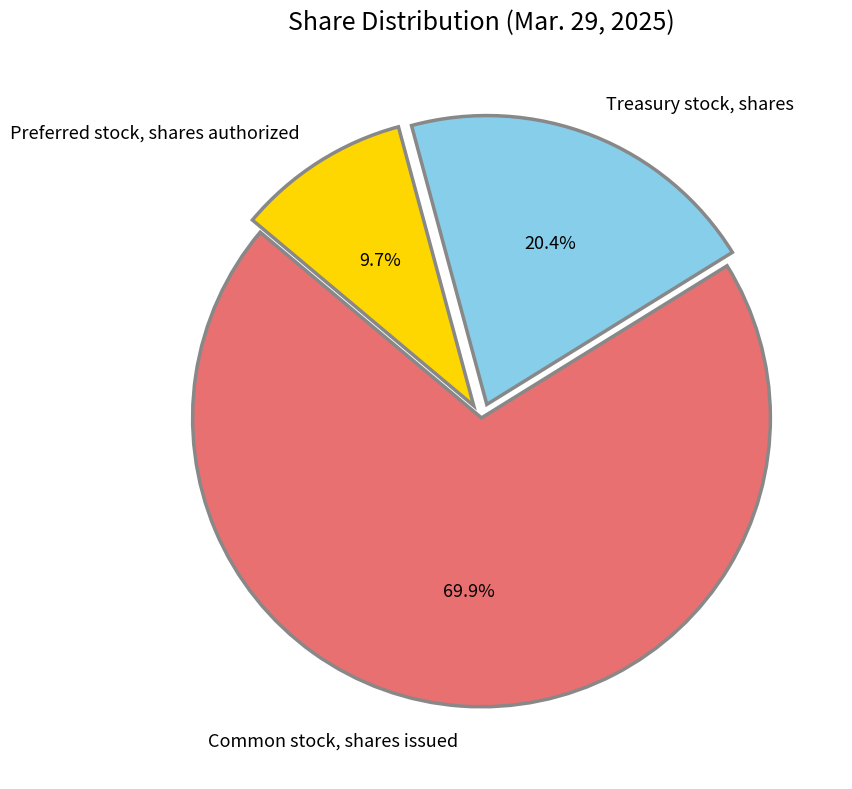

Which slice is the smallest?

Preferred stock, shares authorized